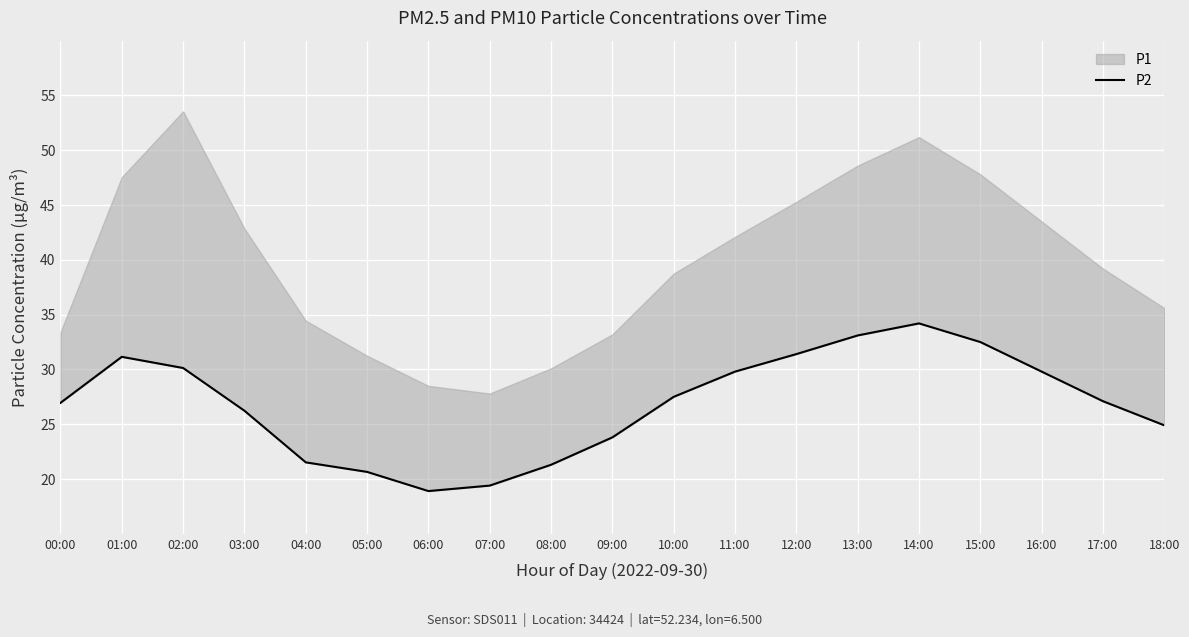

What is the ratio of the value at 09:00 to the value at 14:00?

0.7